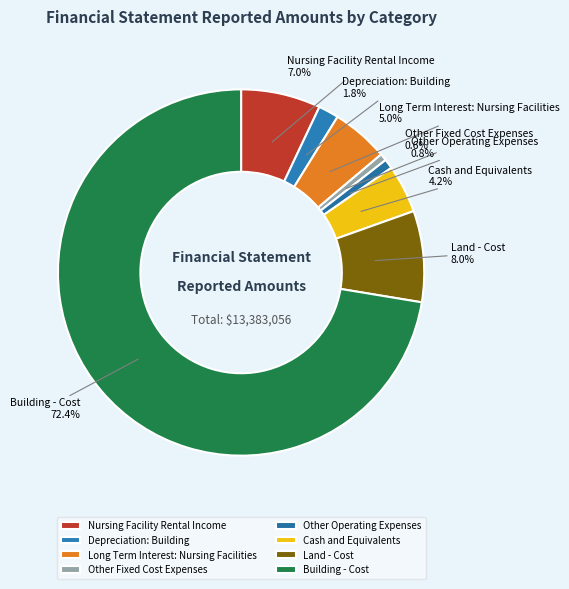

Which category has the biggest portion of the pie?

Building - Cost